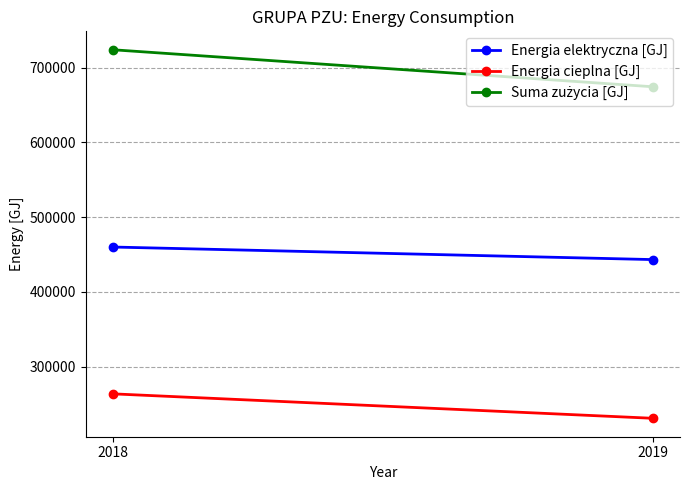

Is this an area chart (filled region under the line)?

No